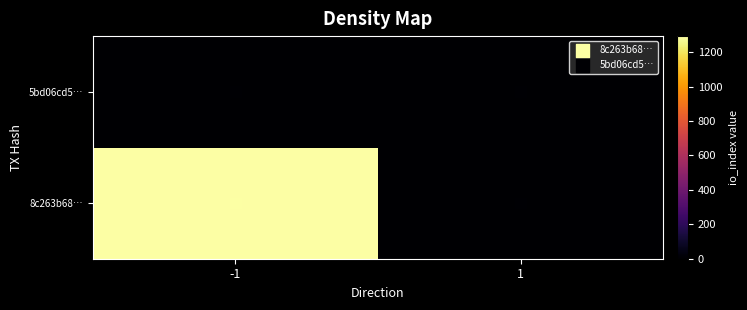

What is the total value across all series at -1?

1295.0